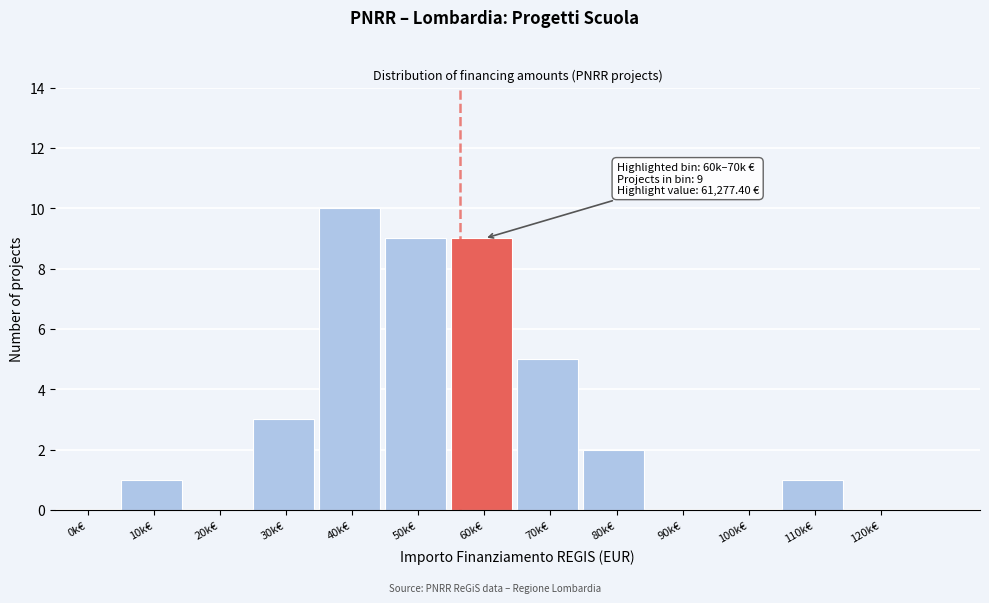

Reading right to left, extract all data points from this chart.

120k€=0	110k€=1	100k€=0	90k€=0	80k€=2	70k€=5	60k€=9	50k€=9	40k€=10	30k€=3	20k€=0	10k€=1	0k€=0